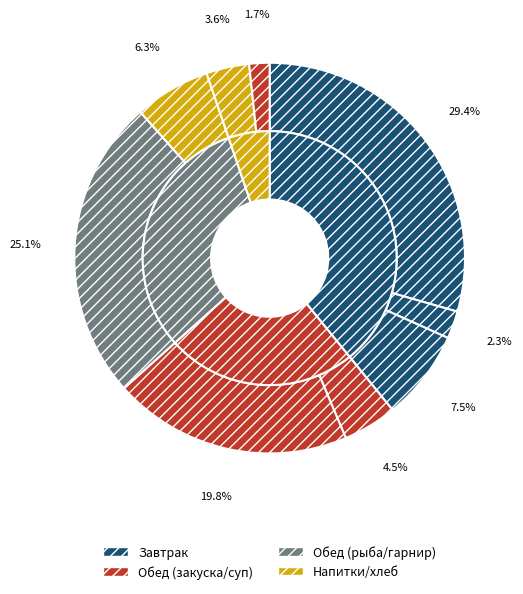

The Запеканка из творога с джемом slice represents 29% of the pie. True or false?

True